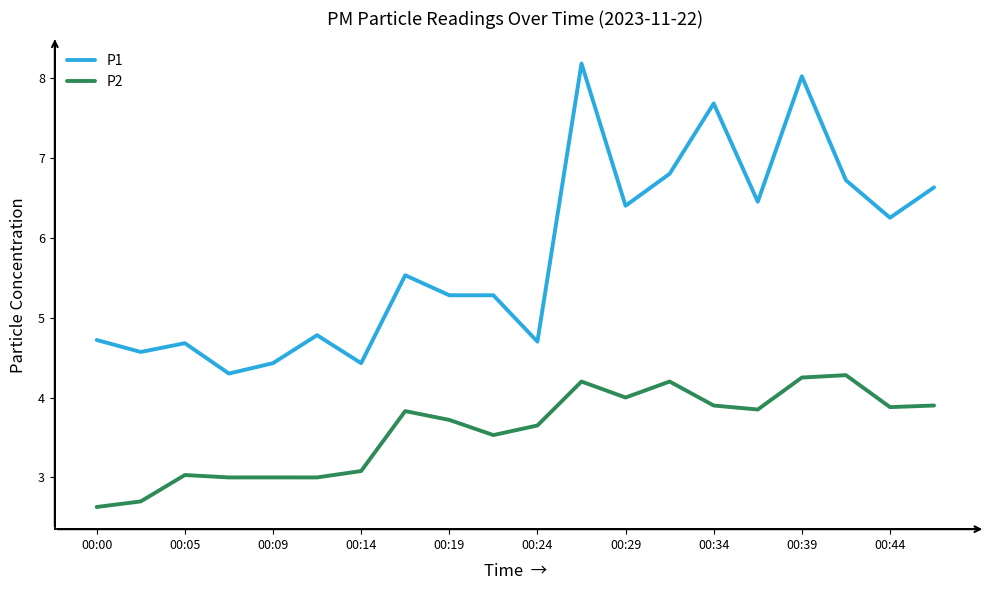

List the series in order of their peak value, highest first.

P1, P2